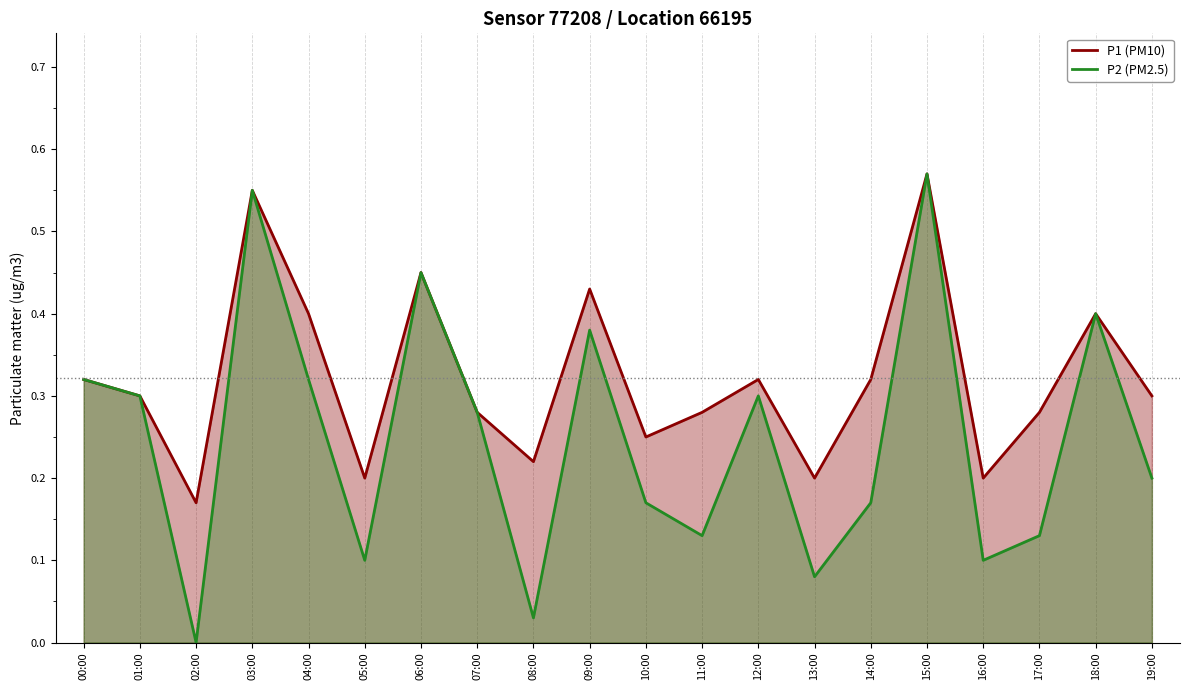

What are all the series names shown in the legend?

P1 (PM10), P2 (PM2.5)